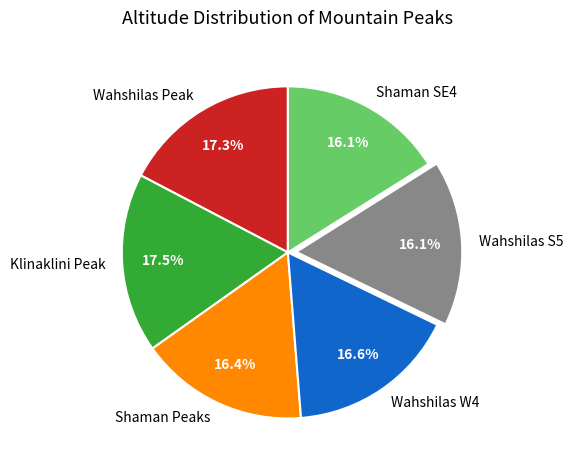

Which has a higher value, Klinaklini Peak or Wahshilas S5?

Klinaklini Peak